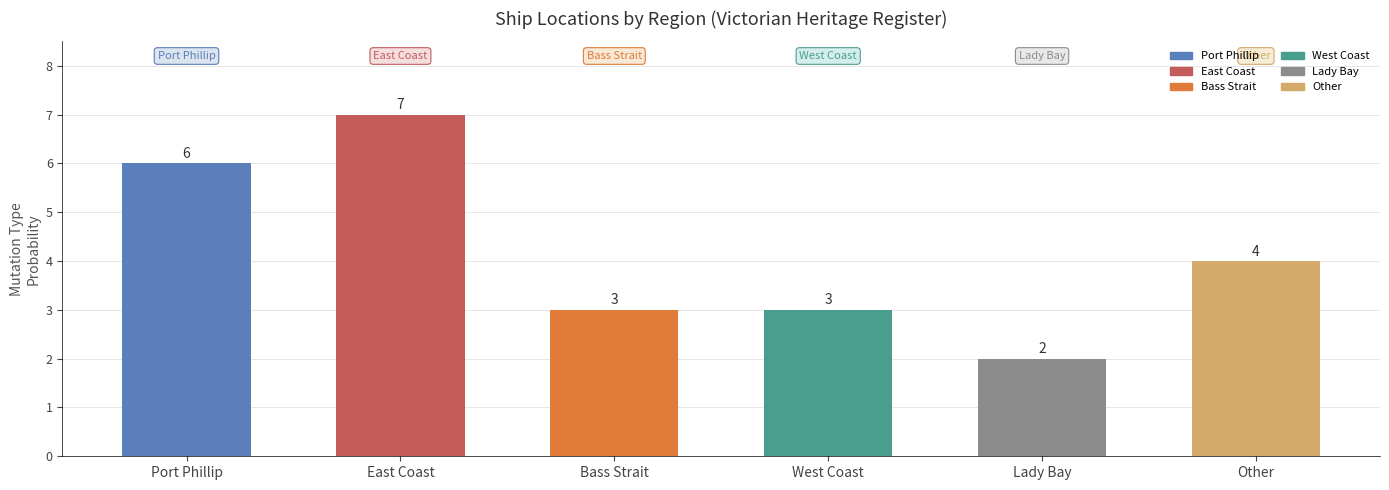

What is the approximate value at Port Phillip?

6